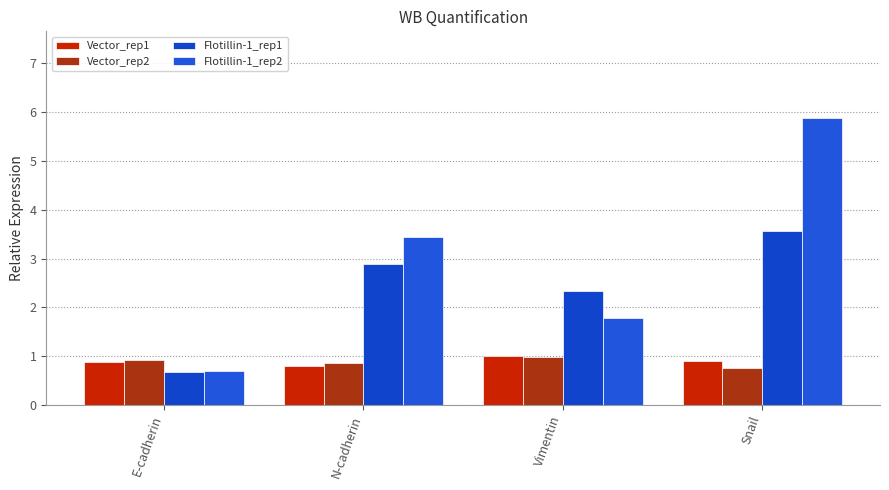

Rank the series by their maximum value, from highest to lowest.

Flotillin-1_rep2, Flotillin-1_rep1, Vector_rep1, Vector_rep2